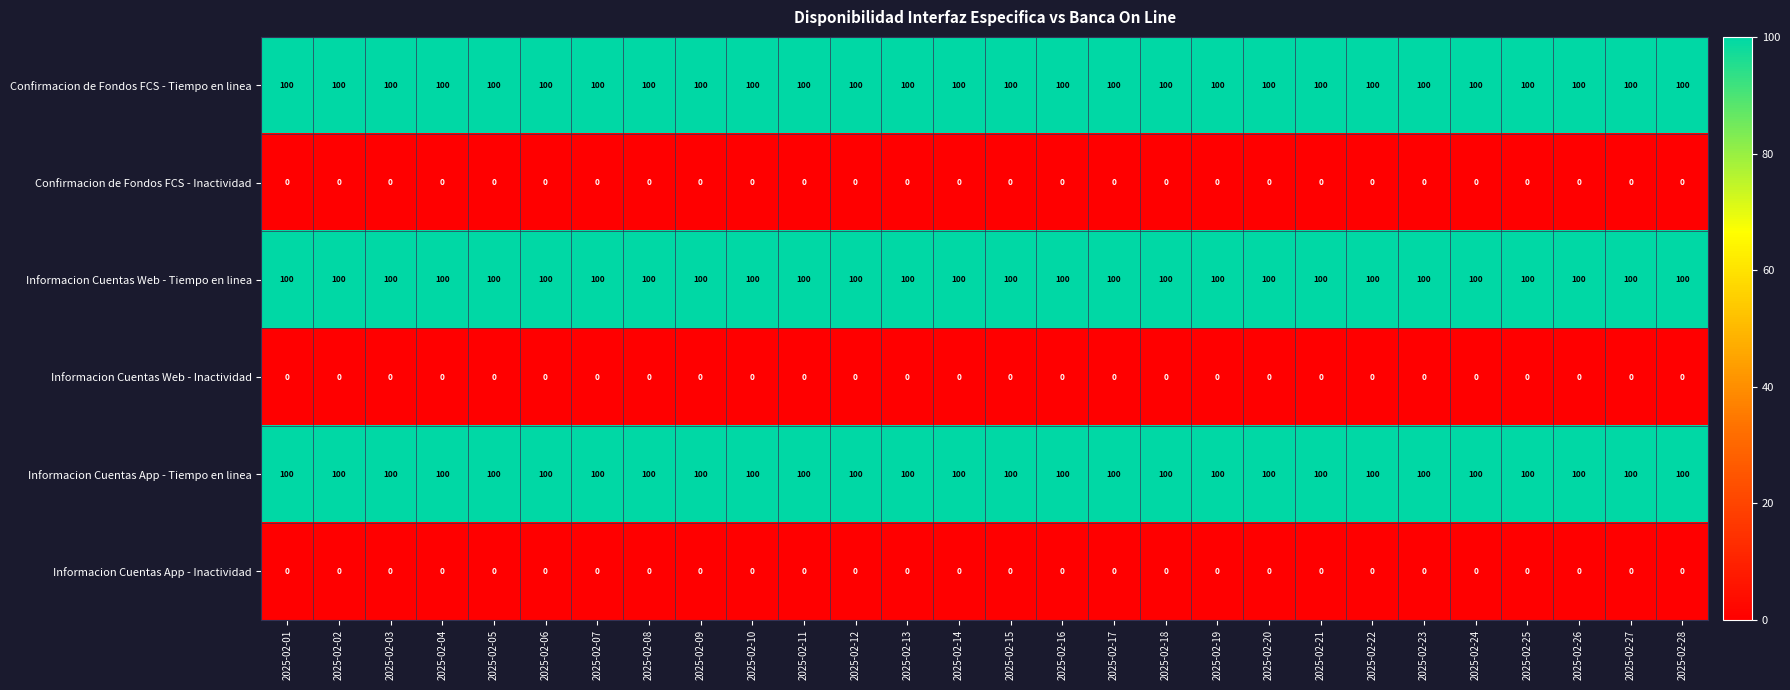

What is the lowest value of the Confirmacion de Fondos FCS - Tiempo en linea series?

100